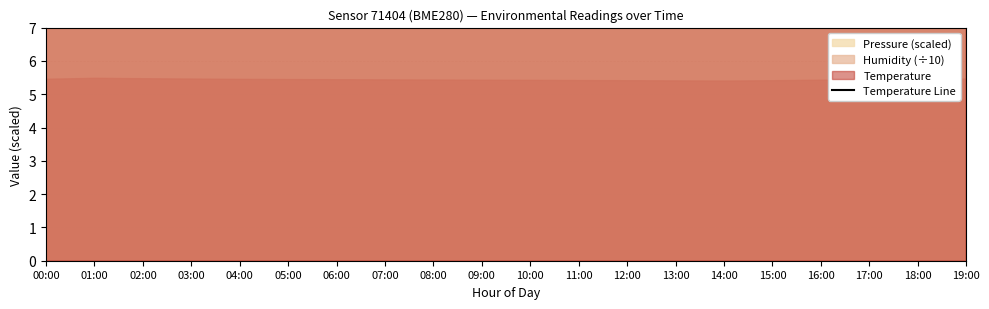

The value at 18:00 is 17.4. True or false?

False